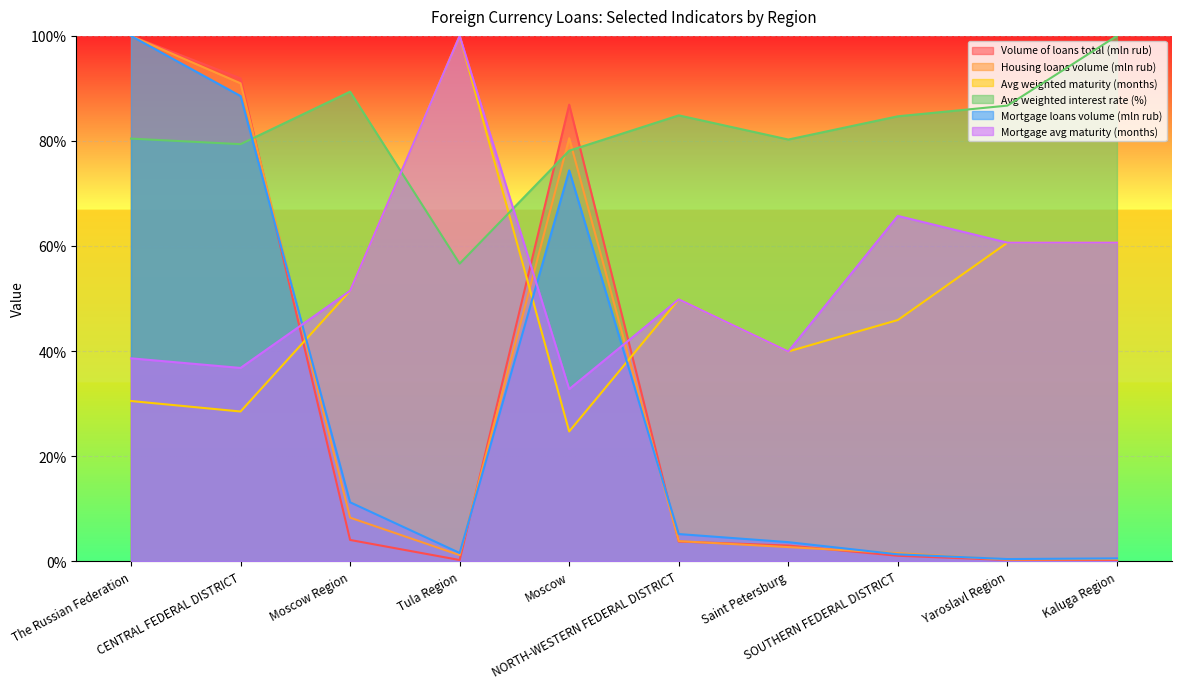

What position from the right is Saint Petersburg?

4